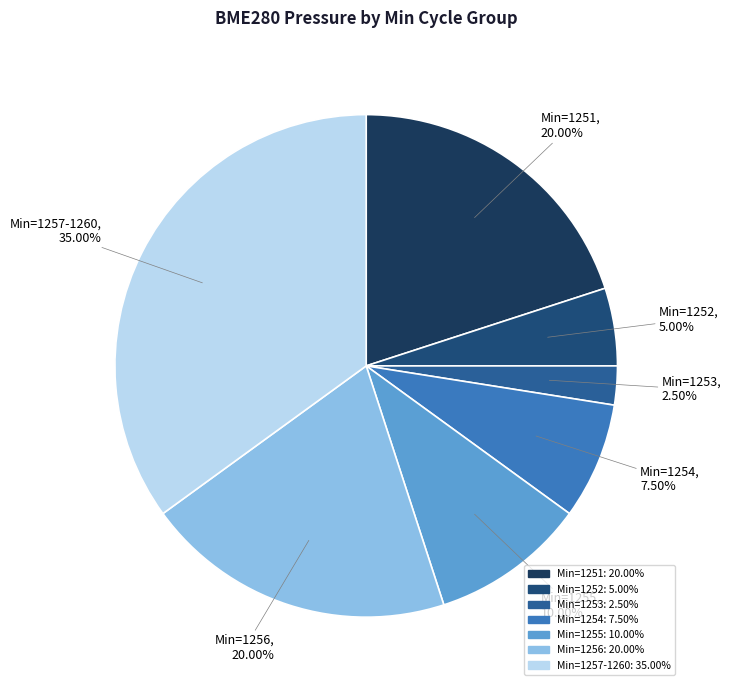

What is the ratio of the value at Min=1251 to the value at Min=1254?

2.7